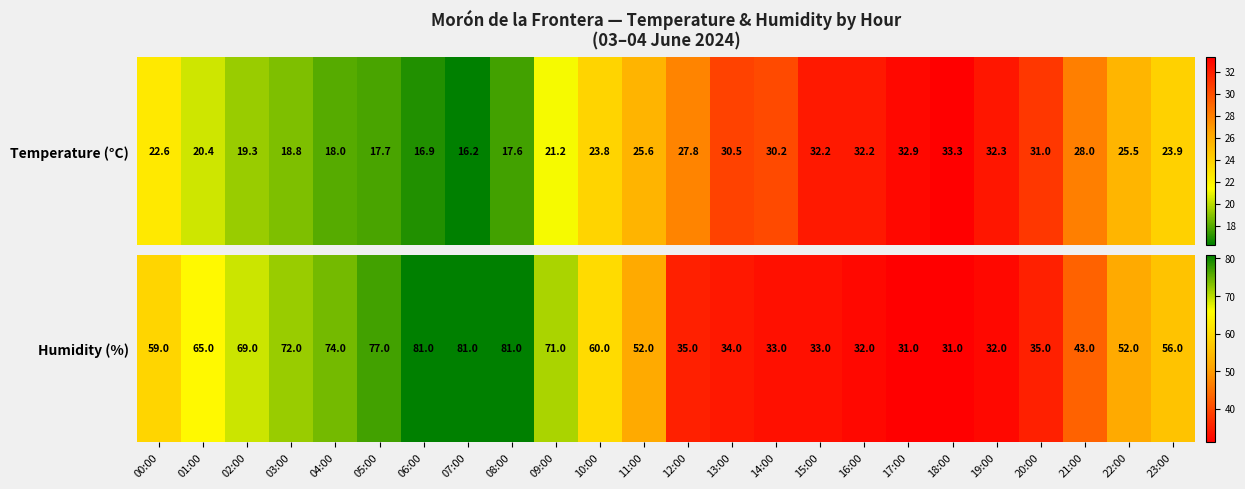

At which label does the data first exceed 56?

00:00